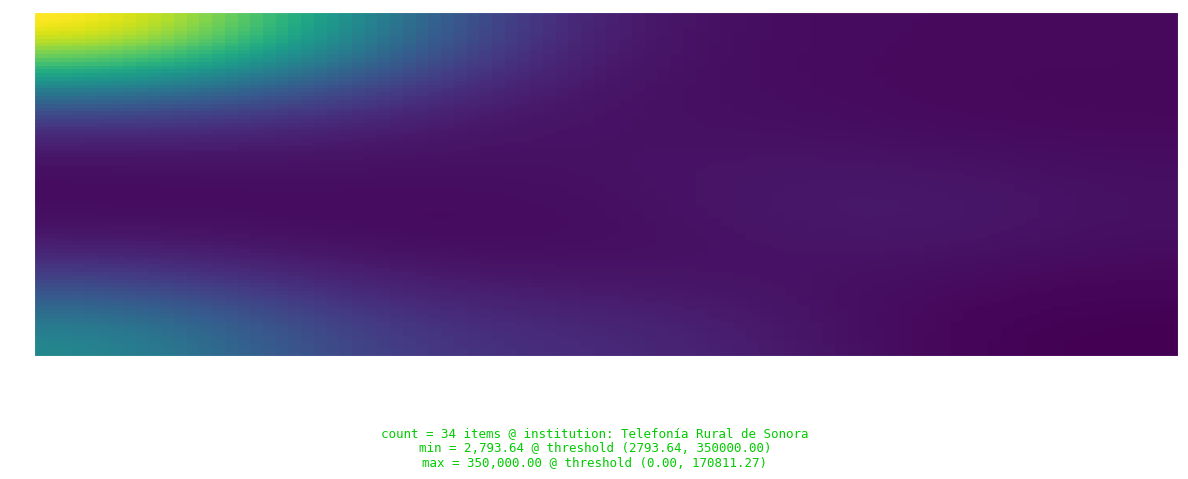

Reading left to right, transcribe all the data shown in this chart.

350000.0	168103.5	12540.0	8650.0	8428.3	8745.0	8650.0	11006.7	3275.0	11289.1	4850.0	4850.0	3160.0	21400.0	11950.0	21325.0	3849.0	8745.0	9042.5	2805.0	4248.7	11782.9	47730.7	9049.5	4656.1	7139.3	2793.6	2793.6	4761.1	5600.0	170811.3	39759.3	39759.3	39759.3